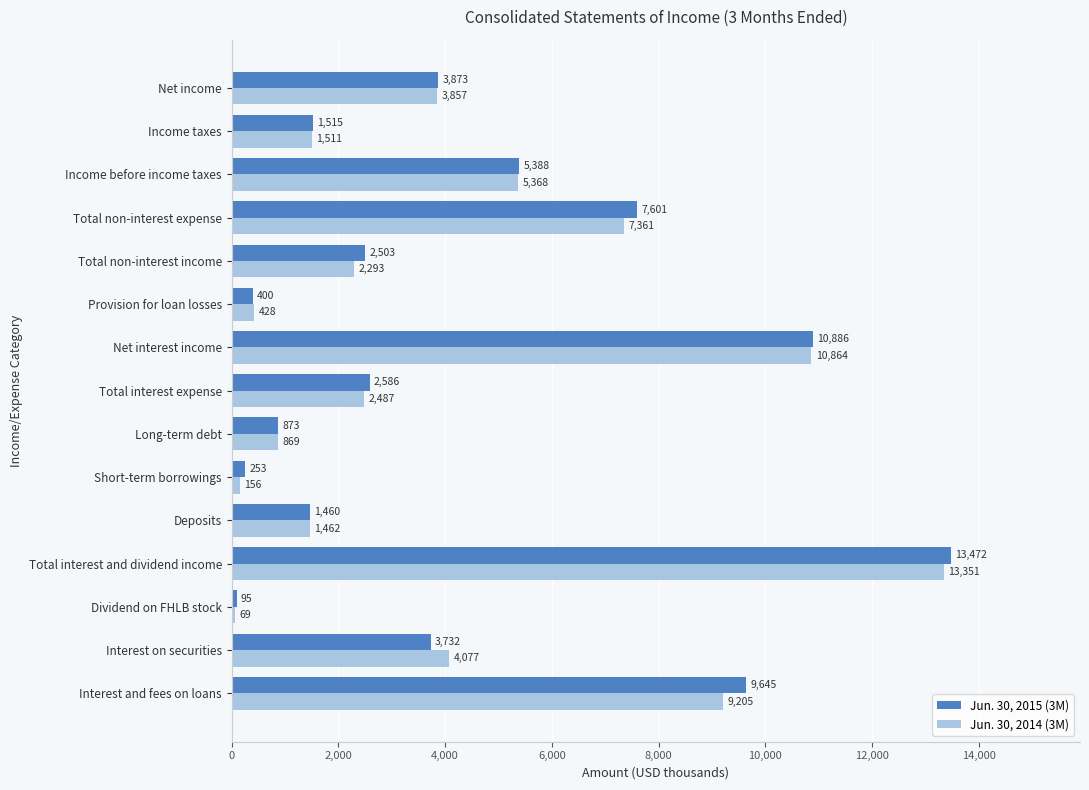

How many distinct data groups are displayed?

2